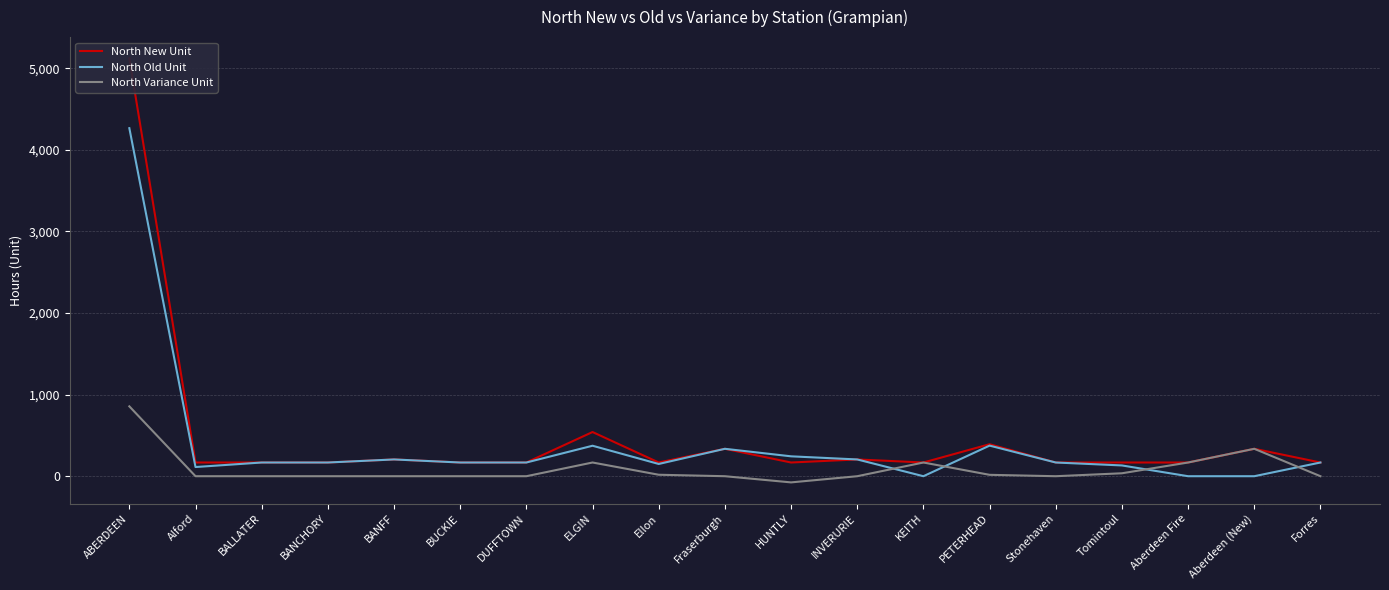

Rank the series by their average value, from lowest to highest.

North Variance Unit, North Old Unit, North New Unit